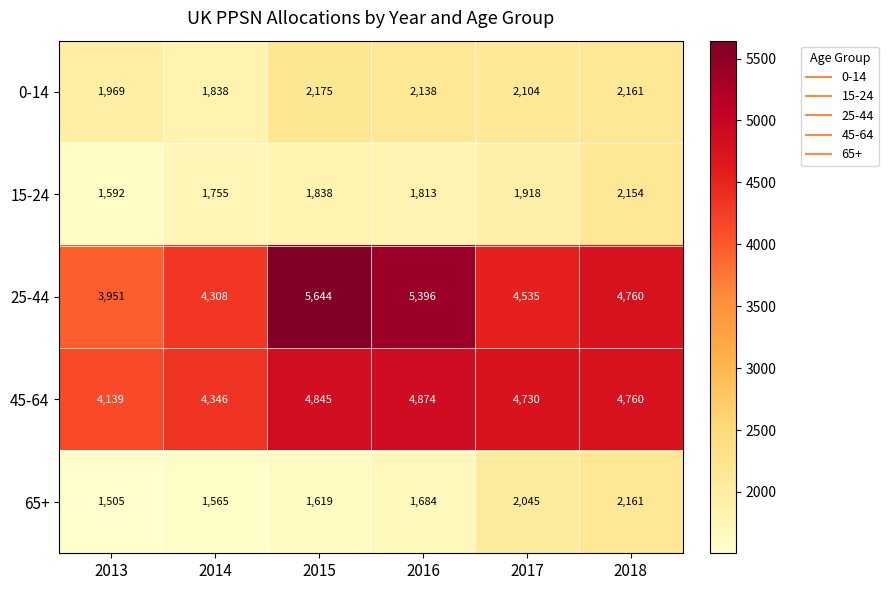

Is it true that 65+ equals 3453 at 2017?

False